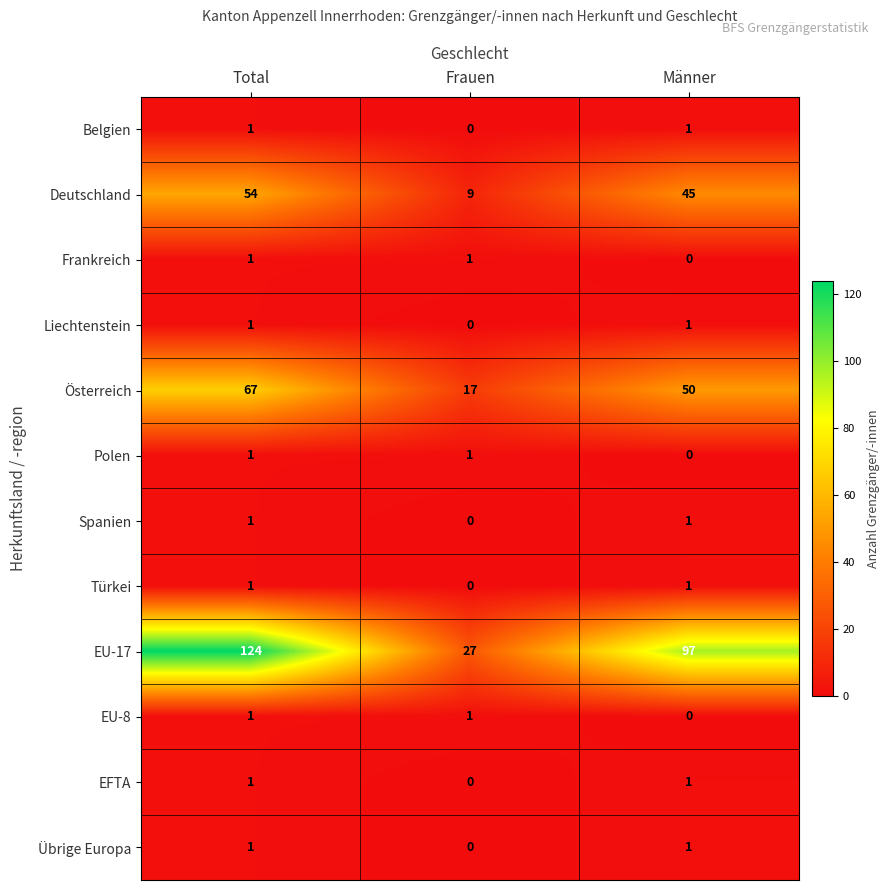

What is the total value across all series at Männer?

198